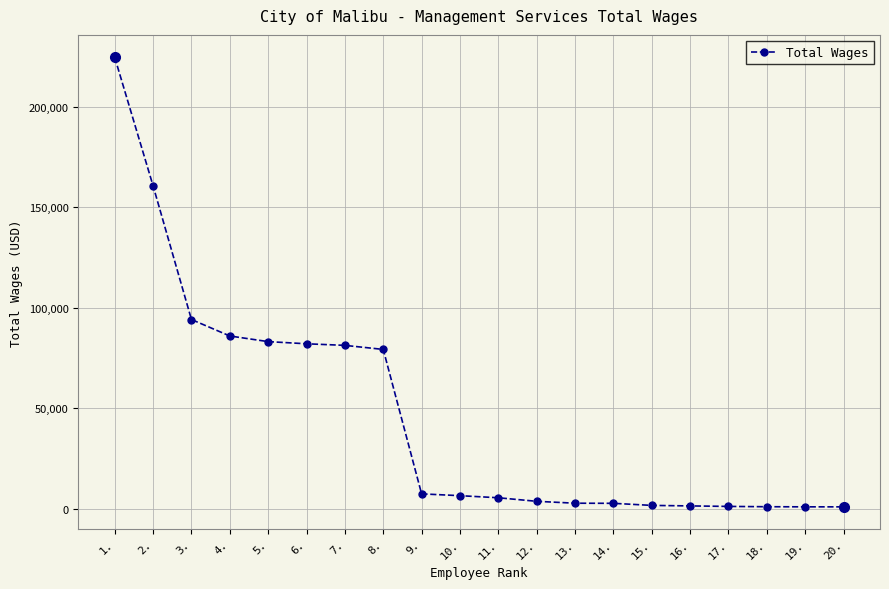

Read the value at 11., to the nearest 50.

5600